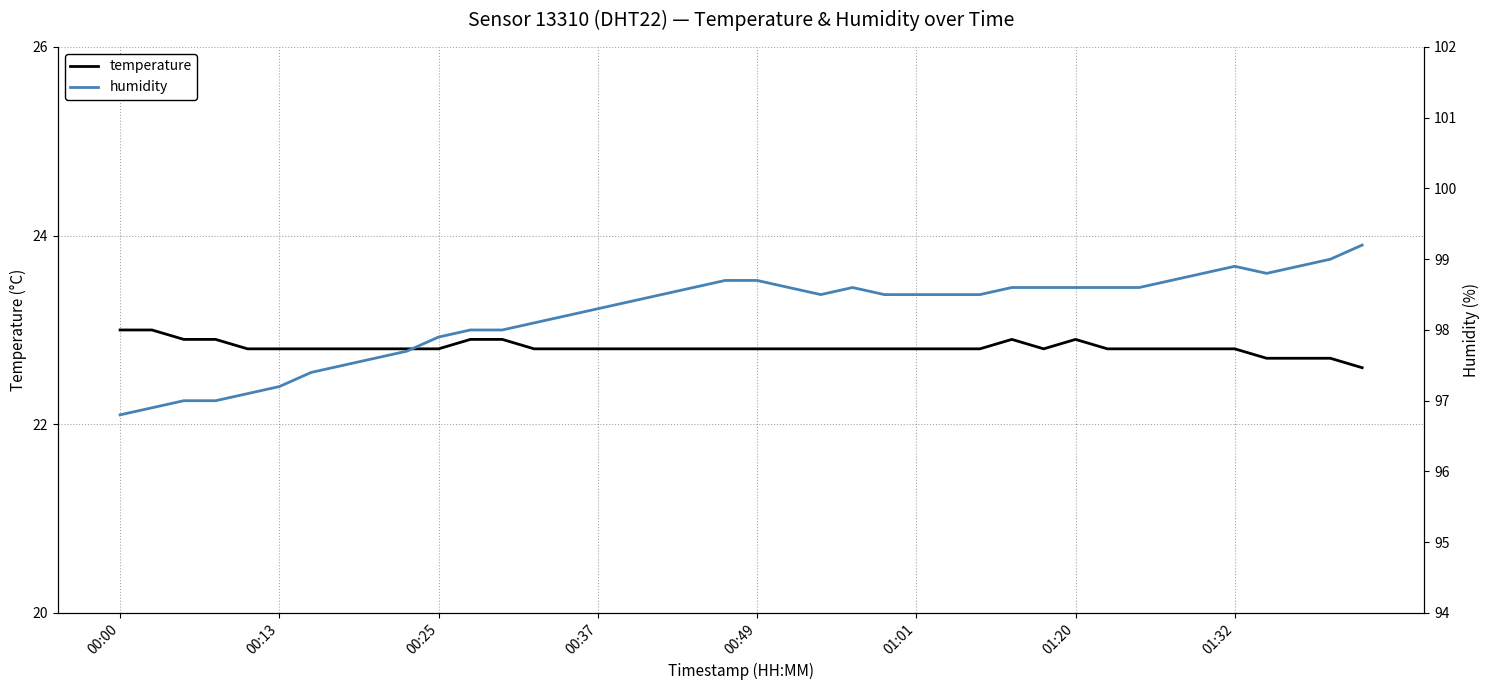

Reading left to right, list all the values displayed in this chart.

temperature: 23.0	23.0	22.9	22.9	22.8	22.8	22.8	22.8	22.8	22.8	22.8	22.9	22.9	22.8	22.8	22.8	22.8	22.8	22.8	22.8	22.8	22.8	22.8	22.8	22.8	22.8	22.8	22.8	22.9	22.8	22.9	22.8	22.8	22.8	22.8	22.8	22.7	22.7	22.7	22.6
humidity: 96.8	96.9	97.0	97.0	97.1	97.2	97.4	97.5	97.6	97.7	97.9	98.0	98.0	98.1	98.2	98.3	98.4	98.5	98.6	98.7	98.7	98.6	98.5	98.6	98.5	98.5	98.5	98.5	98.6	98.6	98.6	98.6	98.6	98.7	98.8	98.9	98.8	98.9	99.0	99.2